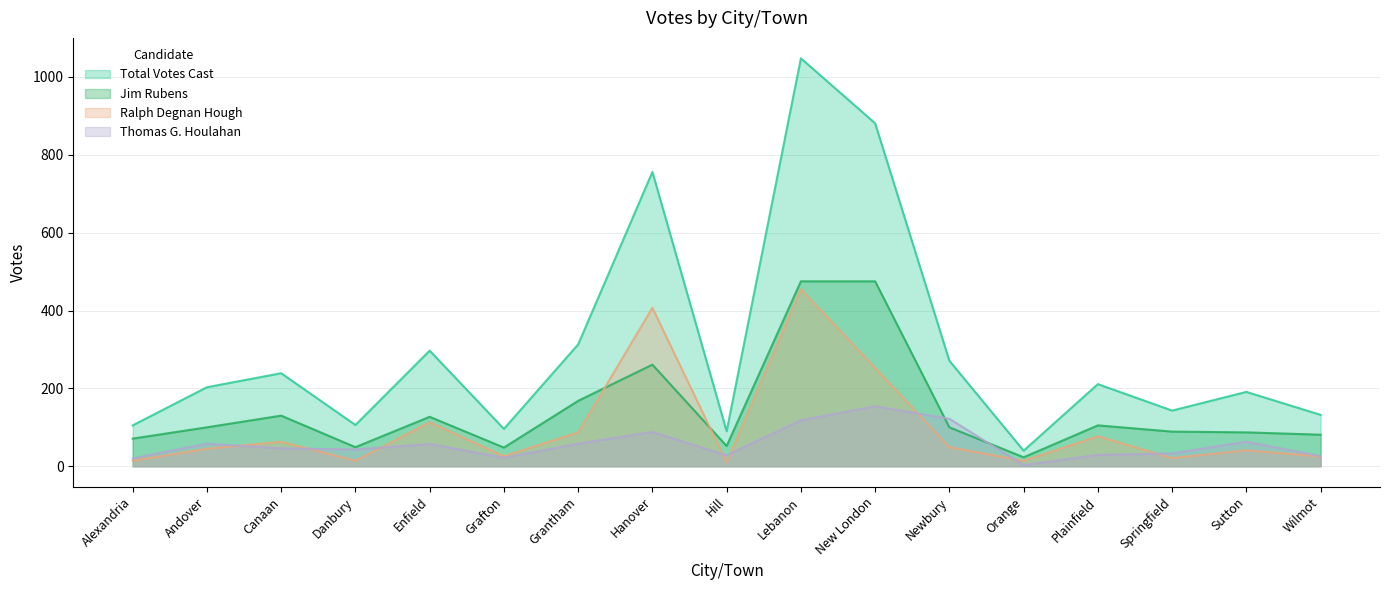

Which series has the widest spread of values?

Total Votes Cast